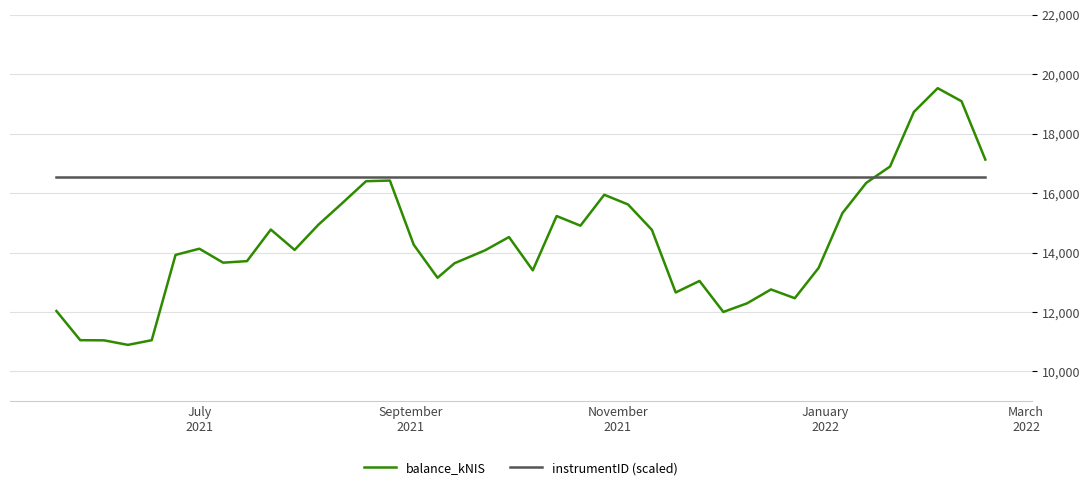

Which series has the widest spread of values?

balance_kNIS